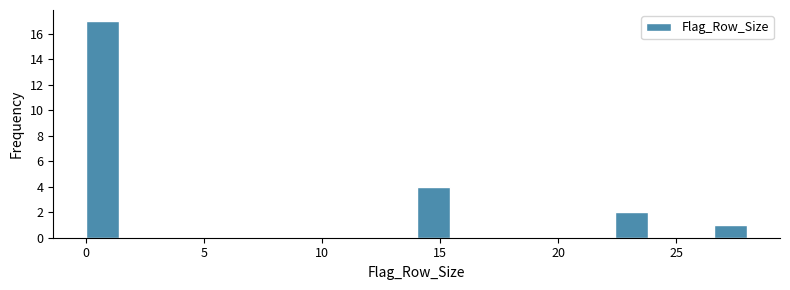

Read against the x-axis, roughly where is the centre of the tallest bar?

0.5